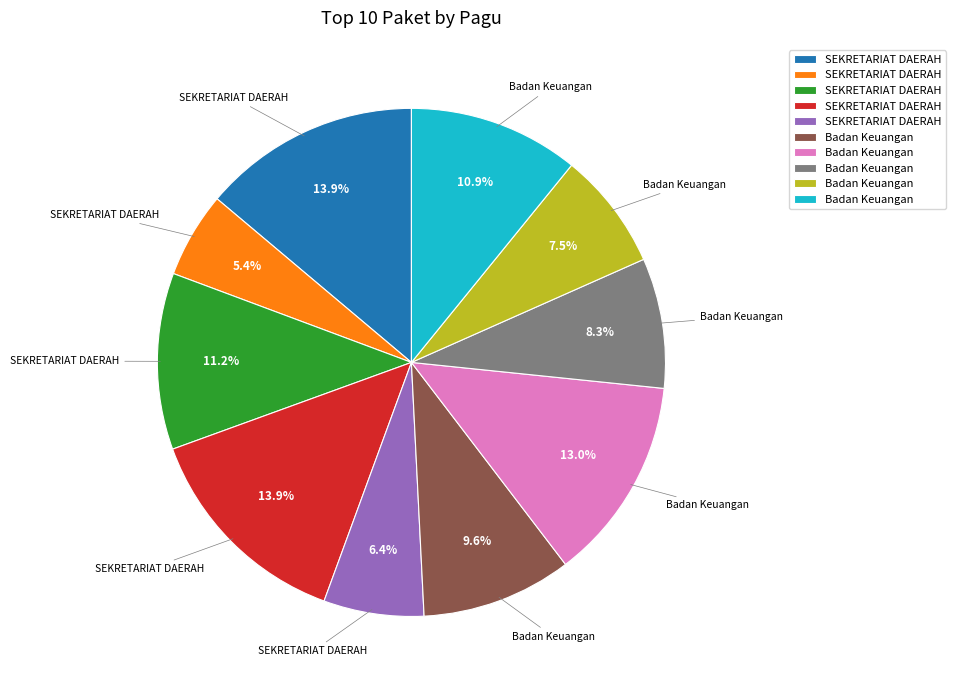

Is there any slice that represents more than half of the pie?

No